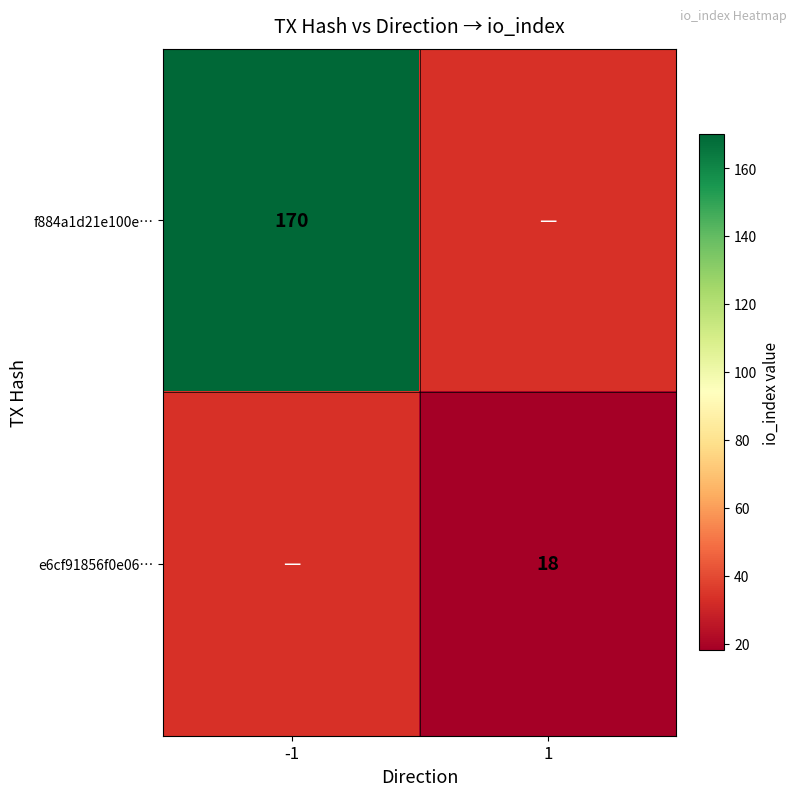

Is the value of f884a1d21e100e… at -1 greater than the value of e6cf91856f0e06… at 1?

Yes